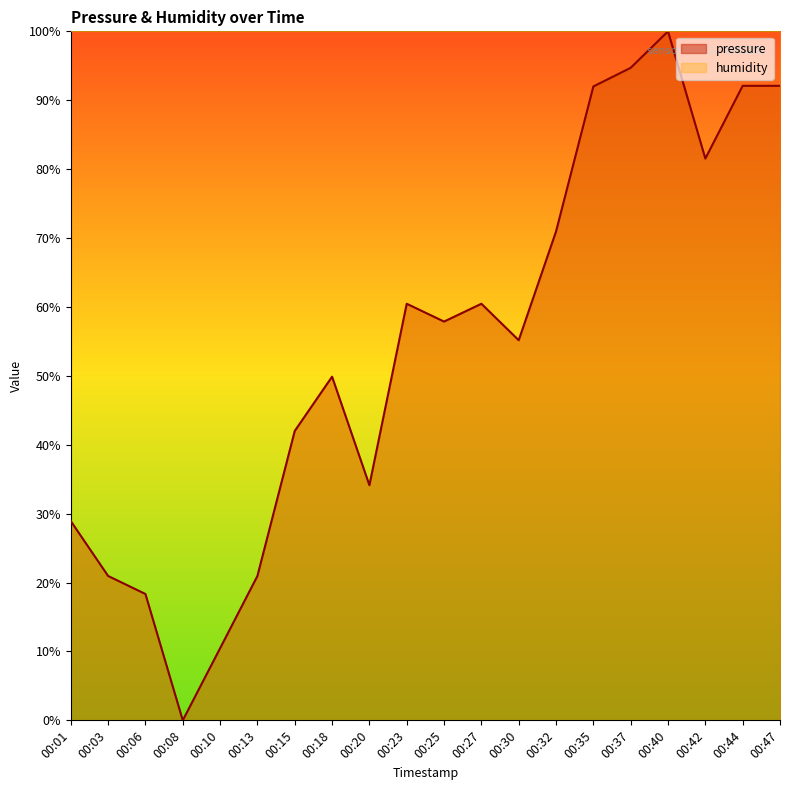

What is the difference between the values at 00:47 and 00:25?

34.2